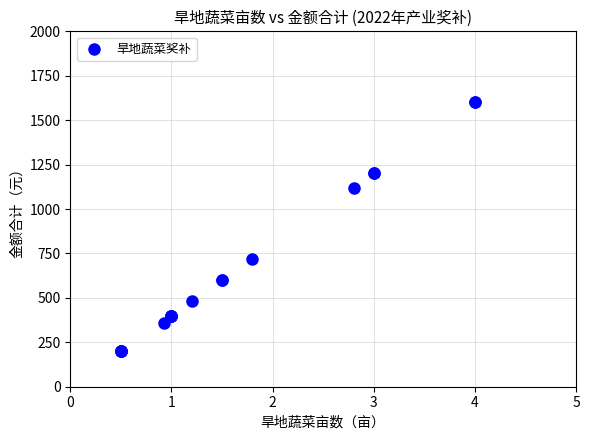

What Y value in the scatter plot is closest to 900?

720